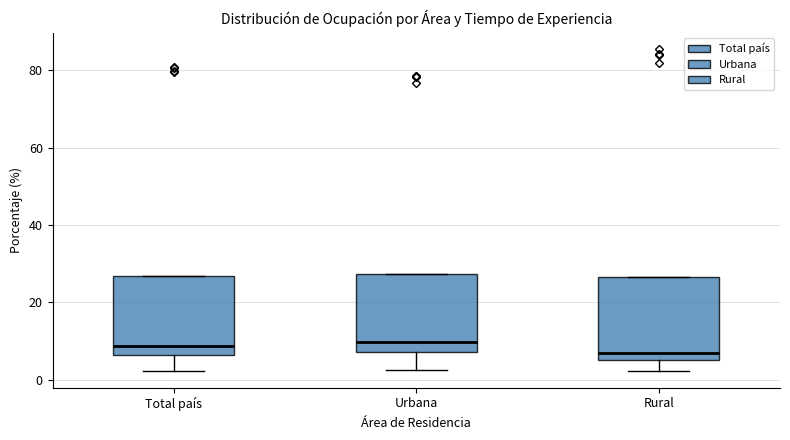

Reading left to right, read every box against the y-axis: the position of its median line, the range the box covers, and the ends of its whiskers. The values are not printed on the chart, so give them approximately, as read against the axis.

Total país: median 8, box 6 to 26, whiskers 2 to 26
Urbana: median 10, box 8 to 28, whiskers 2 to 28
Rural: median 6 (just above the box's lower edge), box 6 to 26, whiskers 2 to 26